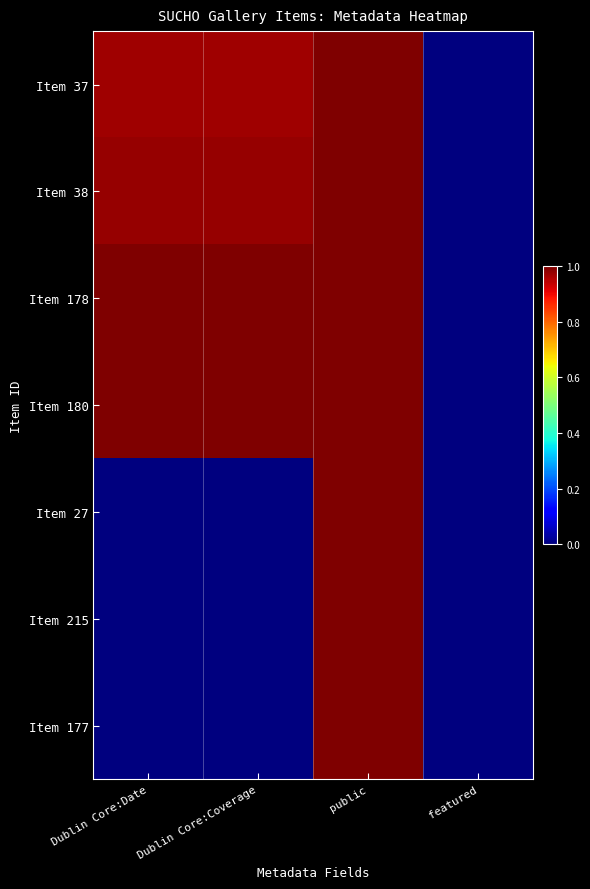

Reading right to left, what are all the values shown in this chart?

Item 37: featured=0.0	public=1.0	Dublin Core:Coverage=1.0	Dublin Core:Date=1.0
Item 38: featured=0.0	public=1.0	Dublin Core:Coverage=1.0	Dublin Core:Date=1.0
Item 178: featured=0.0	public=1.0	Dublin Core:Coverage=1.0	Dublin Core:Date=1.0
Item 180: featured=0.0	public=1.0	Dublin Core:Coverage=1.0	Dublin Core:Date=1.0
Item 27: featured=0.0	public=1.0	Dublin Core:Coverage=0.0	Dublin Core:Date=0.0
Item 215: featured=0.0	public=1.0	Dublin Core:Coverage=0.0	Dublin Core:Date=0.0
Item 177: featured=0.0	public=1.0	Dublin Core:Coverage=0.0	Dublin Core:Date=0.0